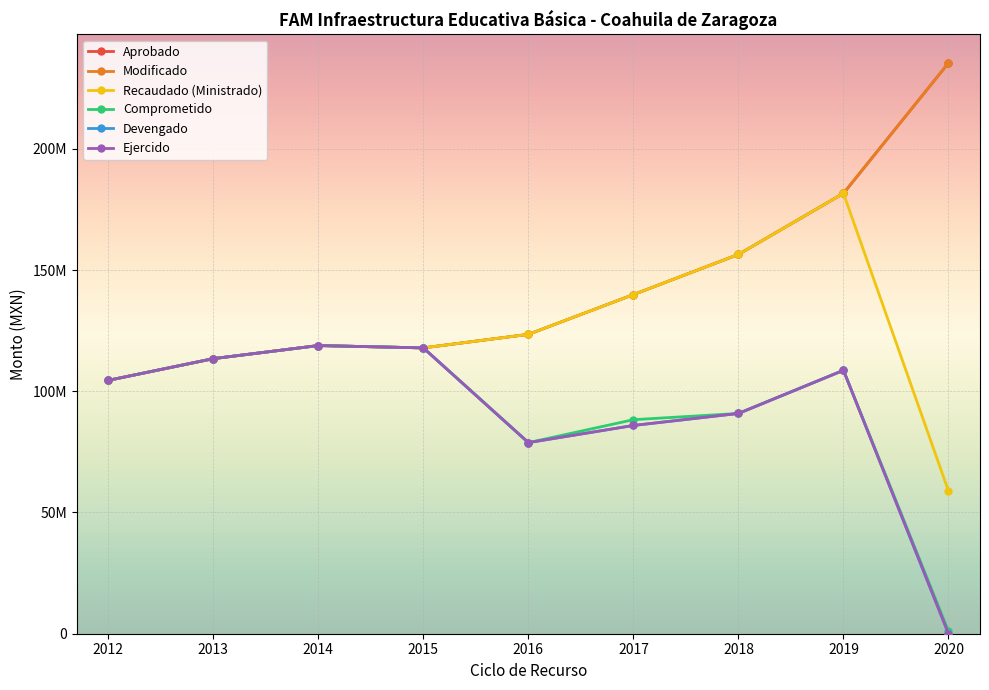

Is it true that Recaudado (Ministrado) equals 156423180.0 at 2018?

True